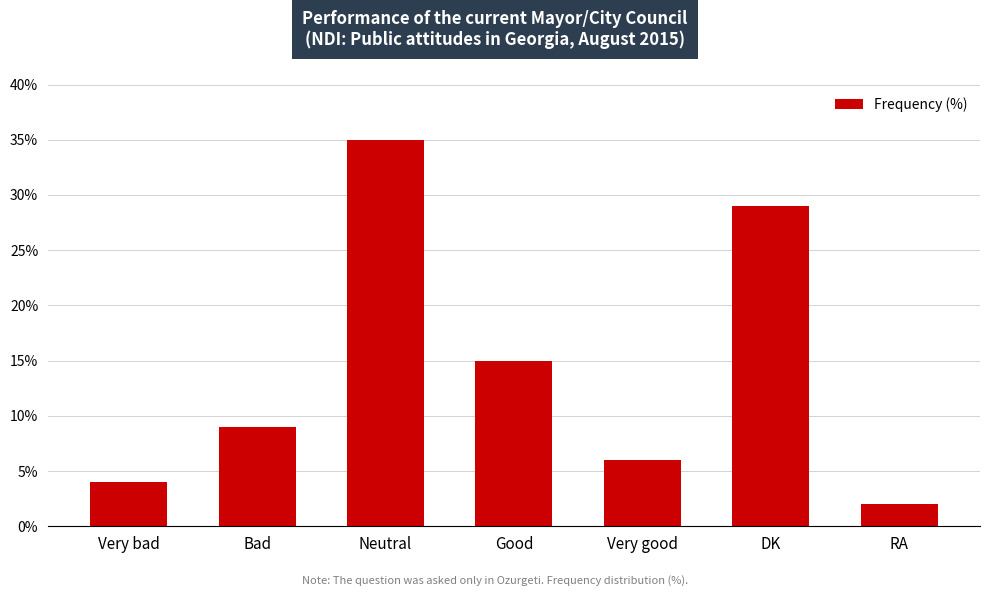

At which category does the chart reach its minimum across all series?

RA